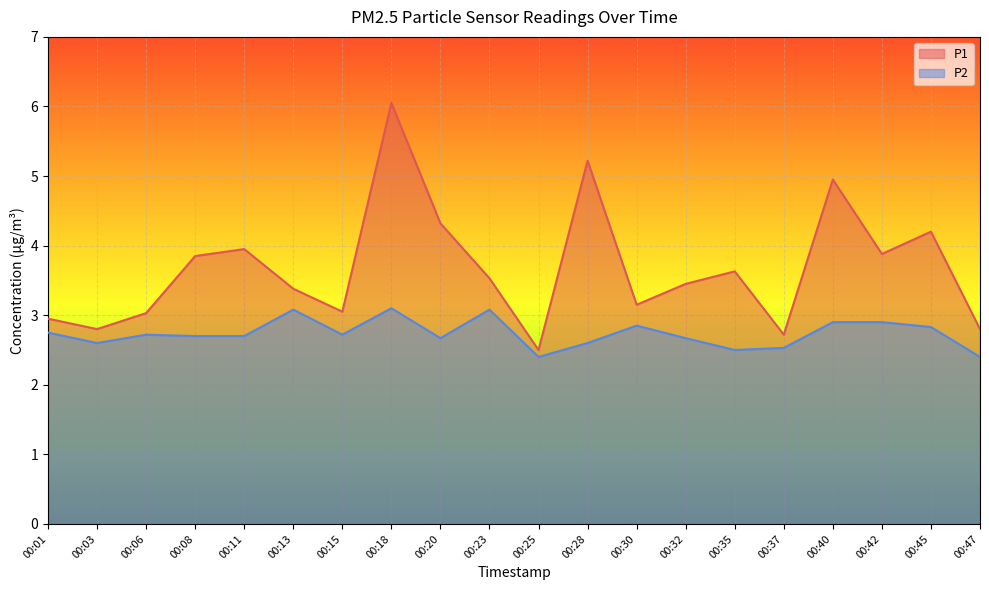

Which label corresponds to the smallest value in the chart?

00:25